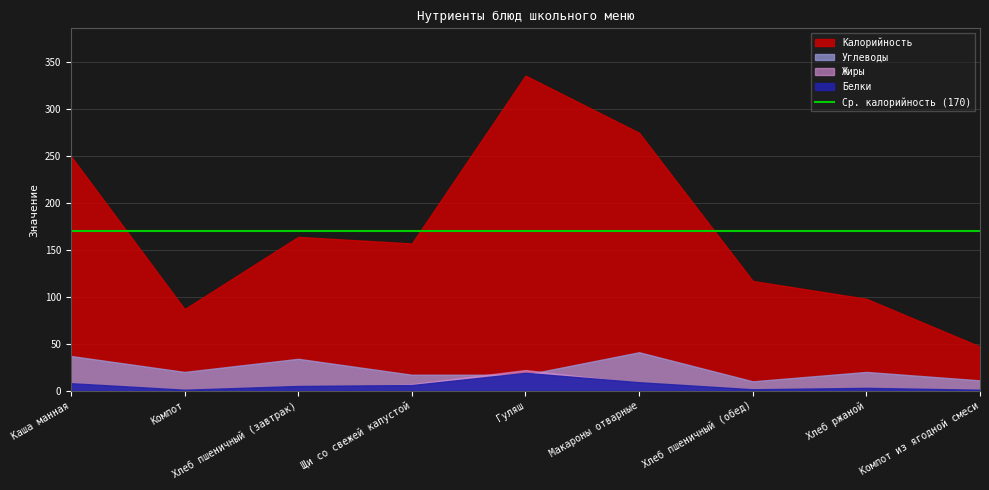

How many lines are shown in the chart?

4